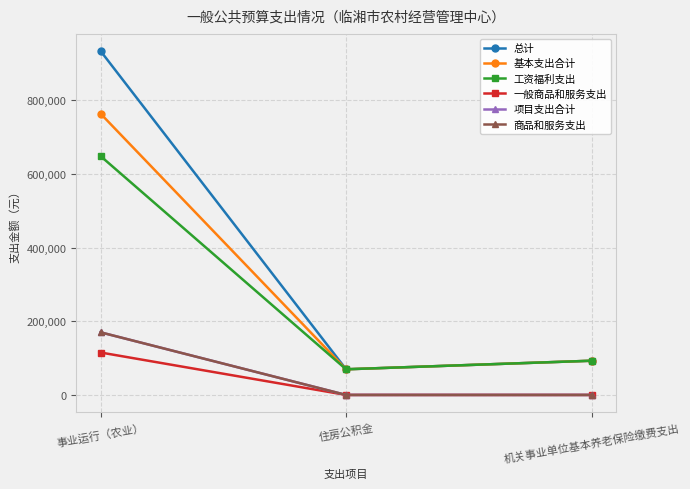

Which label corresponds to the smallest value in the chart?

住房公积金